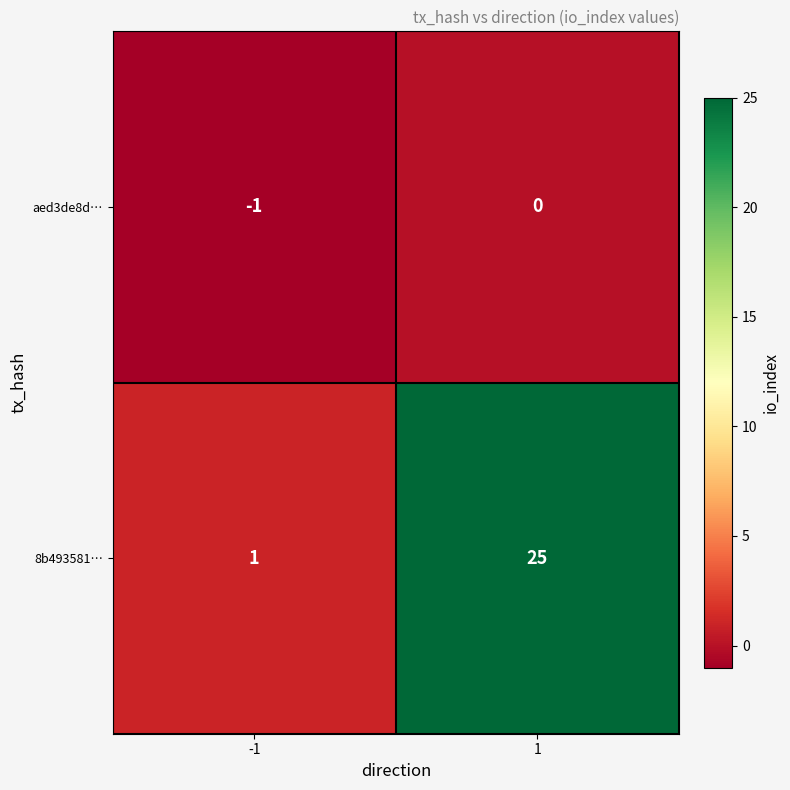

How many categories are shown in the chart?

2